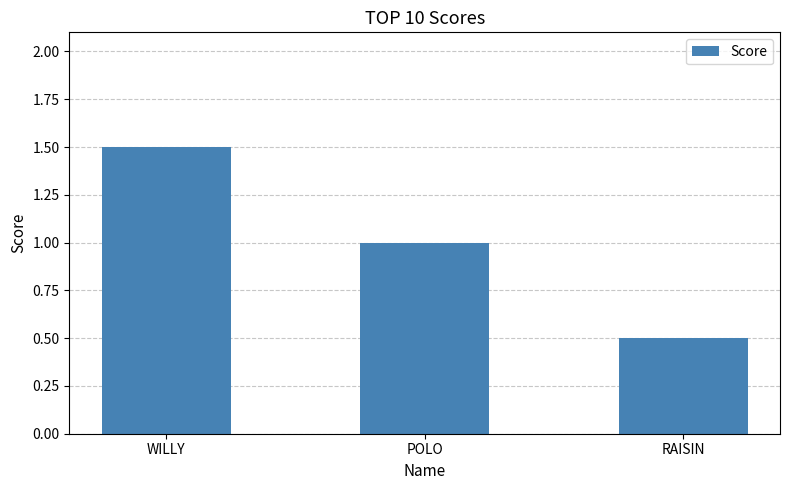

What is the maximum value shown in the chart?

1.5